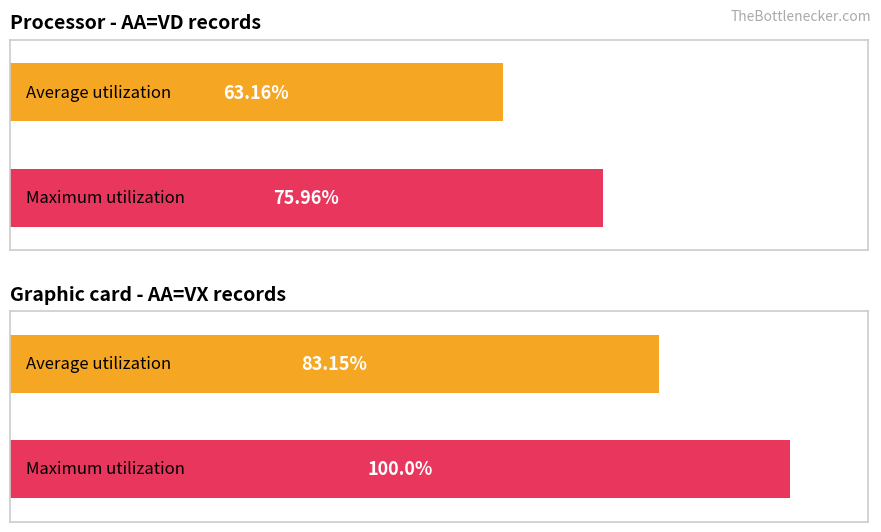

True or false: Maximum utilization has a value of 68.9 at VX.

False